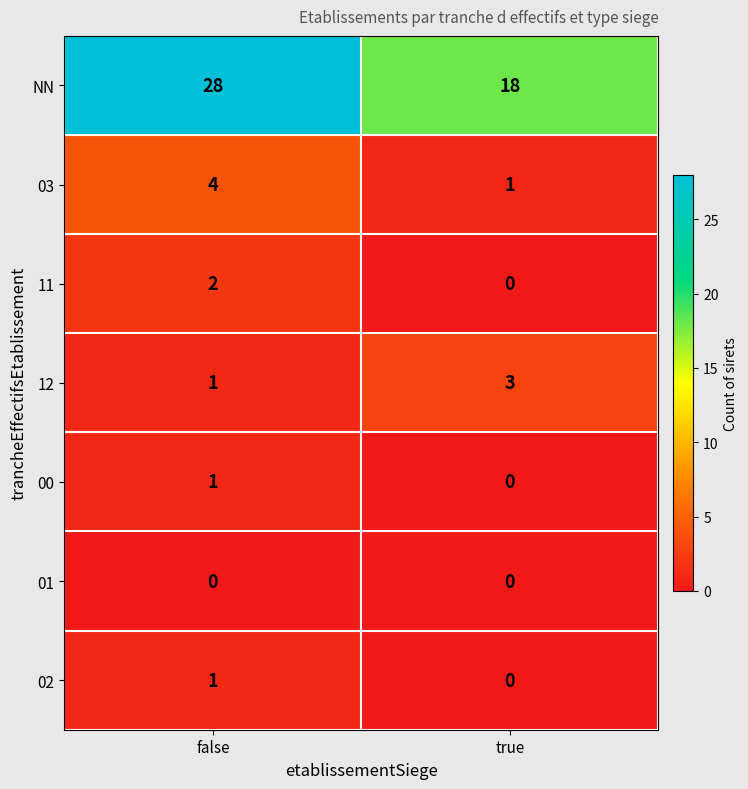

True or false: 00 has a value of -1 at true.

False